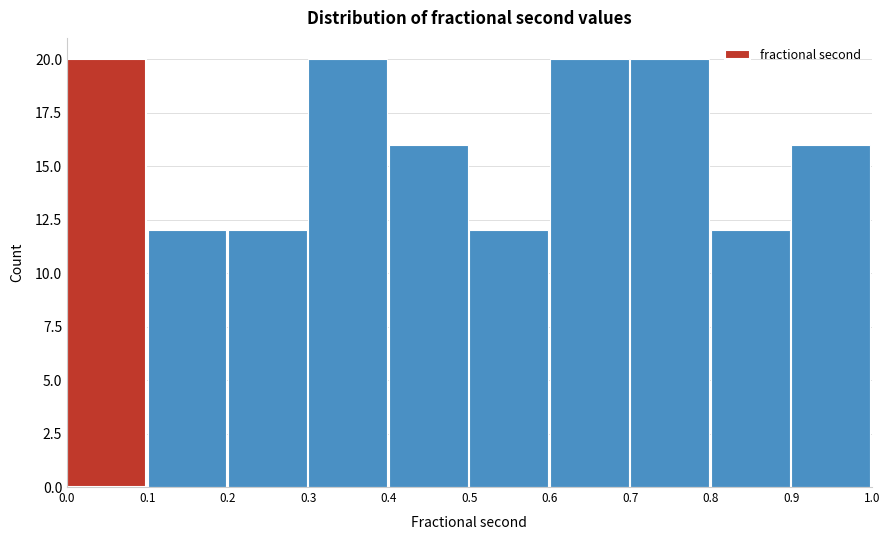

How tall is the bar that spans 0.0 to 0.1 on the x-axis? The values are not printed on the chart, so give them approximately, as read against the axis.

20